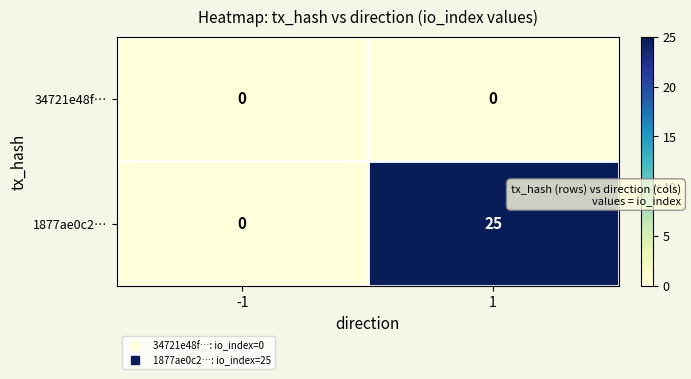

Which series has the widest spread of values?

1877ae0c2…